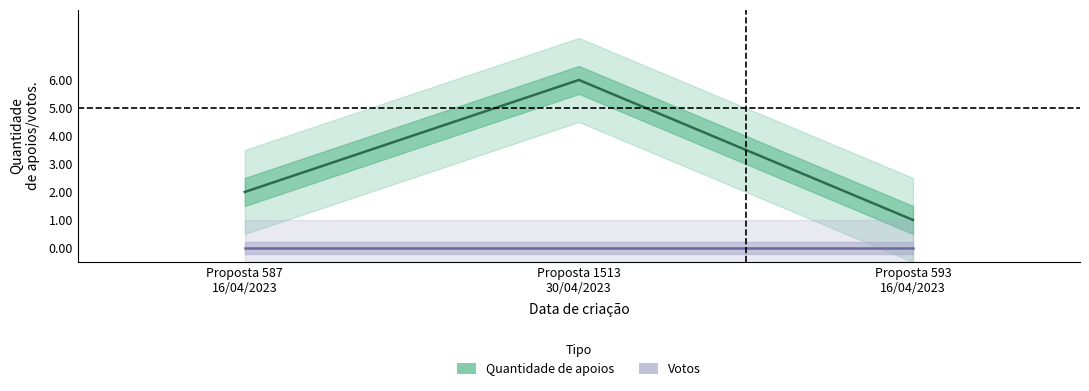

Which has a higher value, Proposta 593 16/04/2023 or Proposta 587 16/04/2023?

Proposta 587 16/04/2023